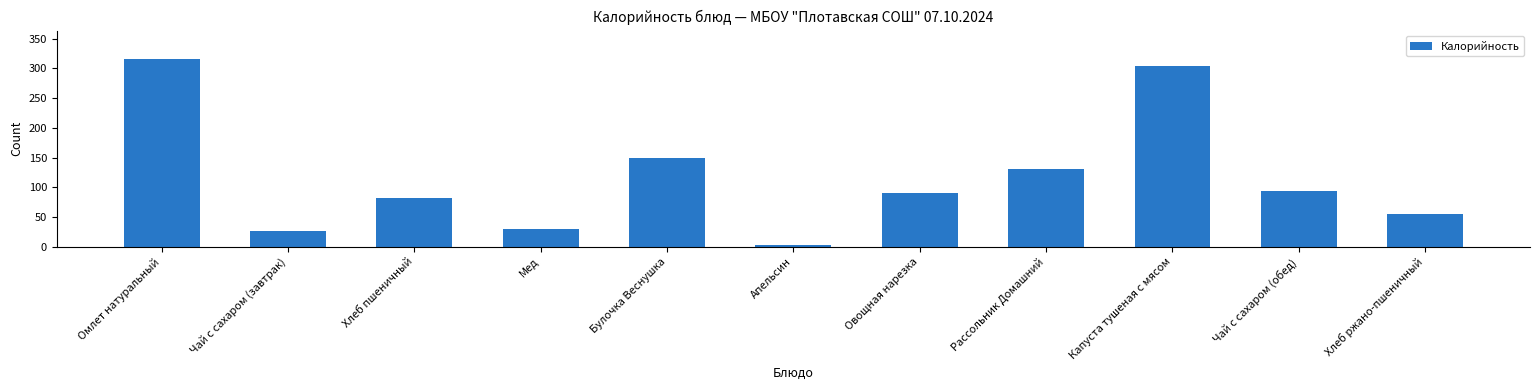

Reading left to right, extract all data points from this chart.

316.1	27.6	82.5	29.5	150.0	3.2	90.8	131.3	303.7	93.2	56.1